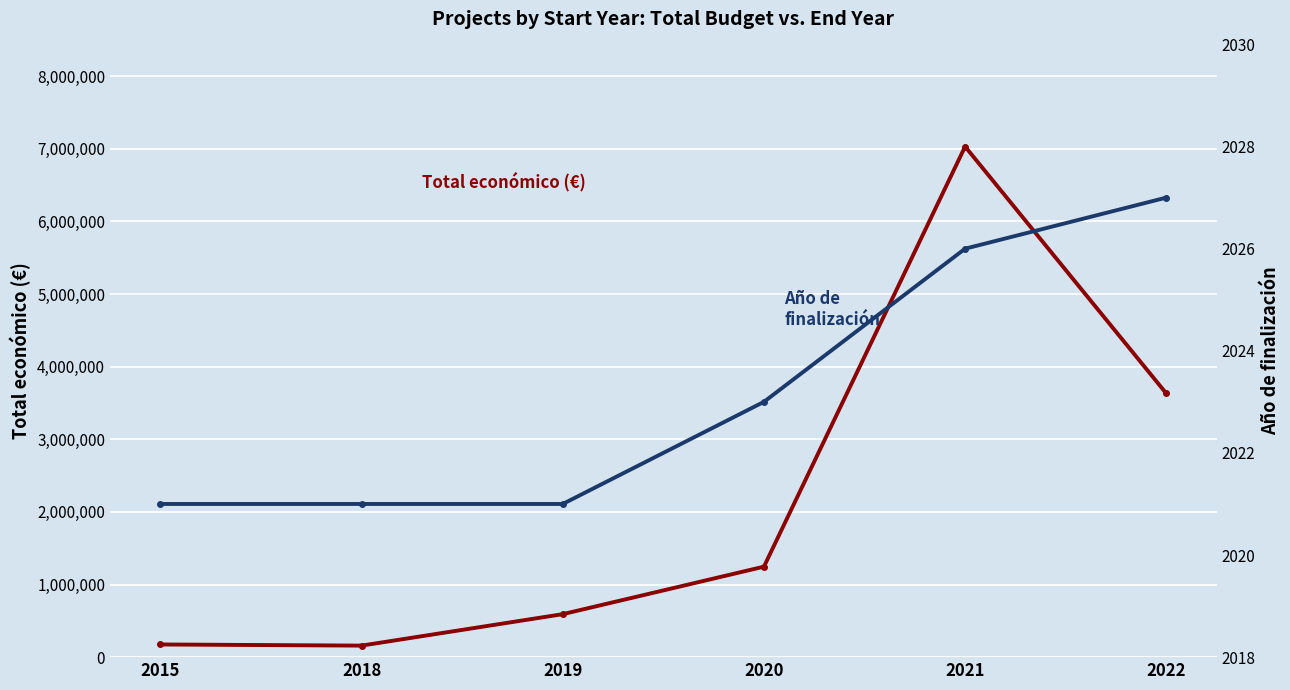

True or false: Año de finalización has more than 1 points higher than both neighbors.

False